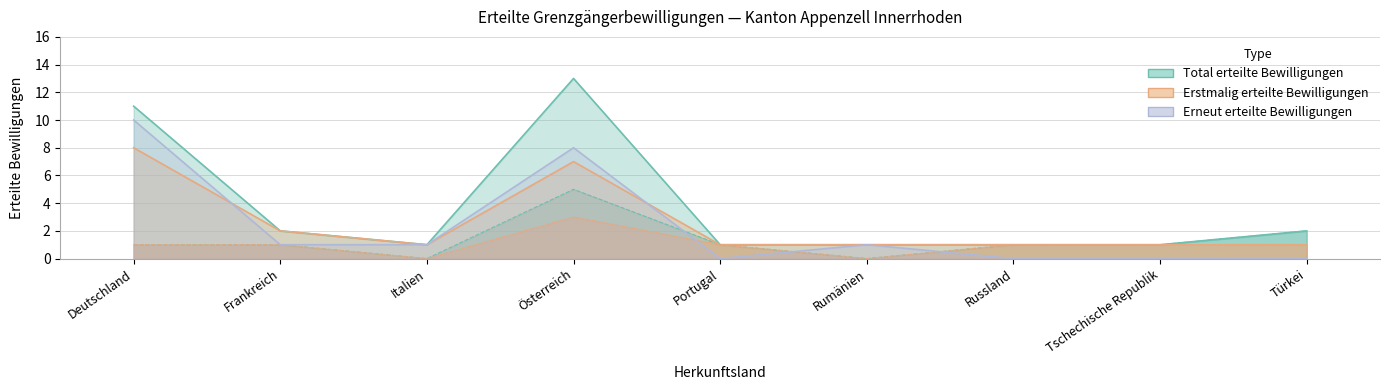

True or false: Männer has a value of 0 at Portugal.

True